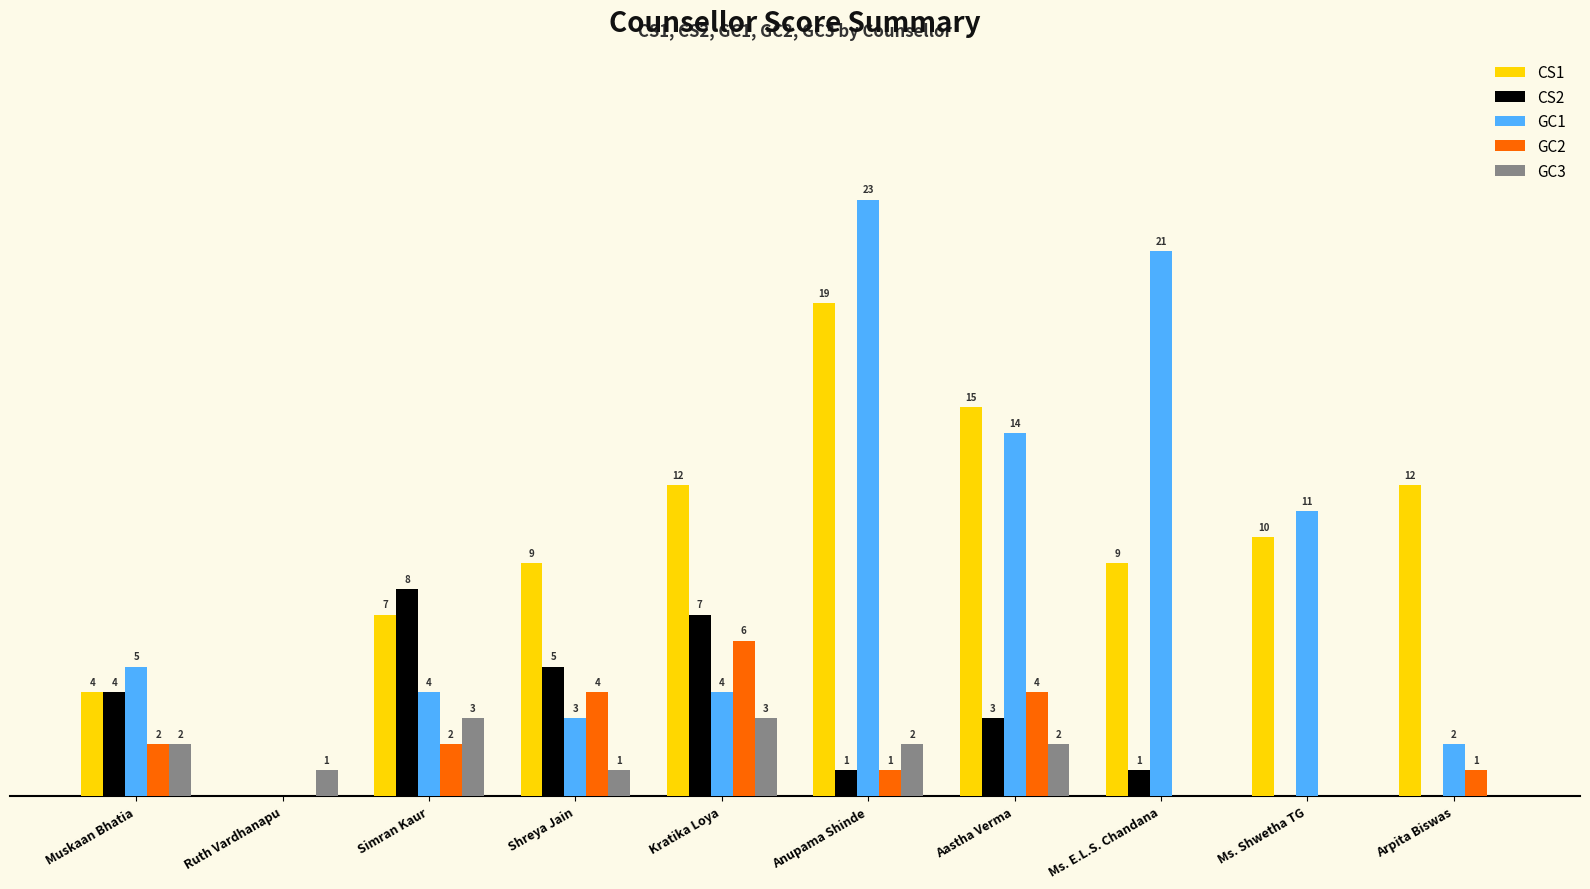

Which series has the largest total across all categories?

CS1